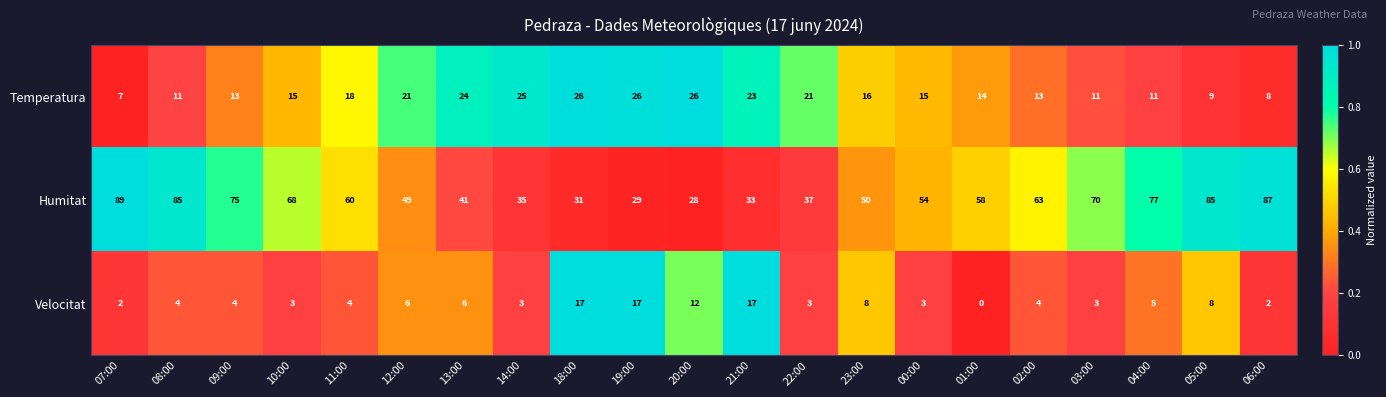

Which series has the largest total across all categories?

Humitat